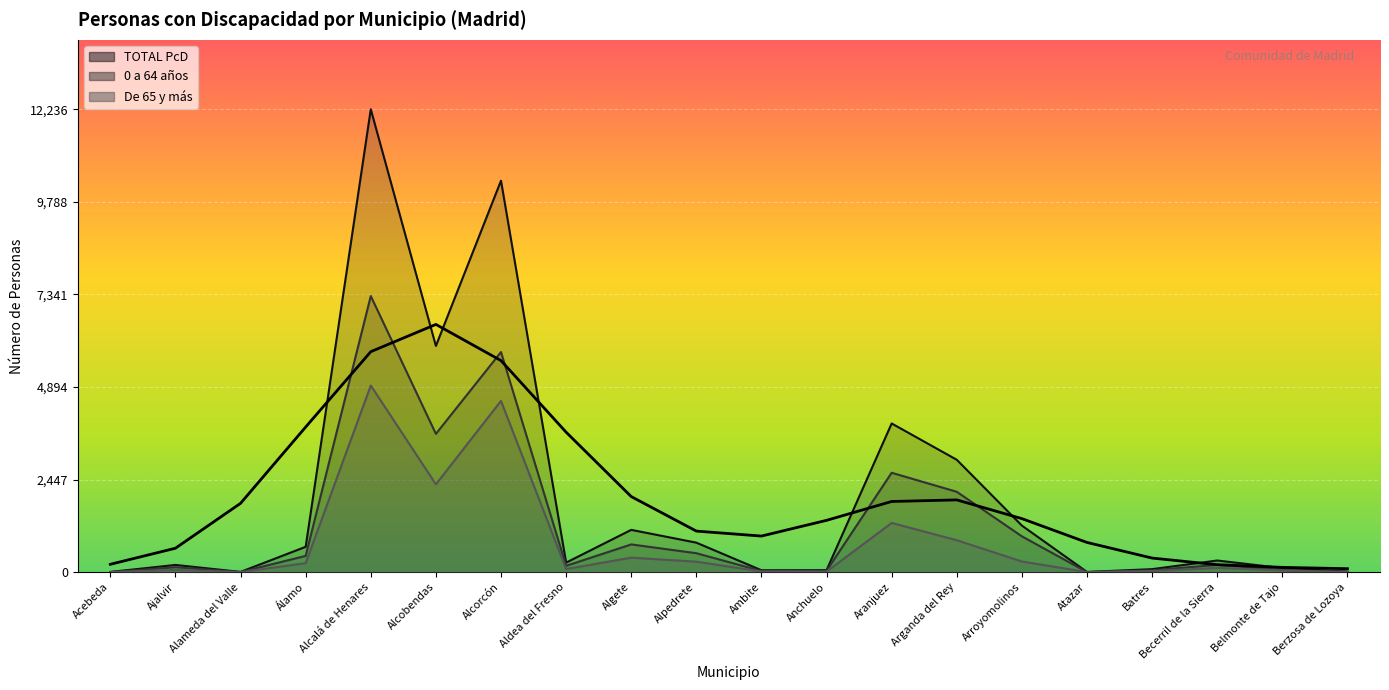

At which category does De 65 y más reach its first local peak?

Ajalvir